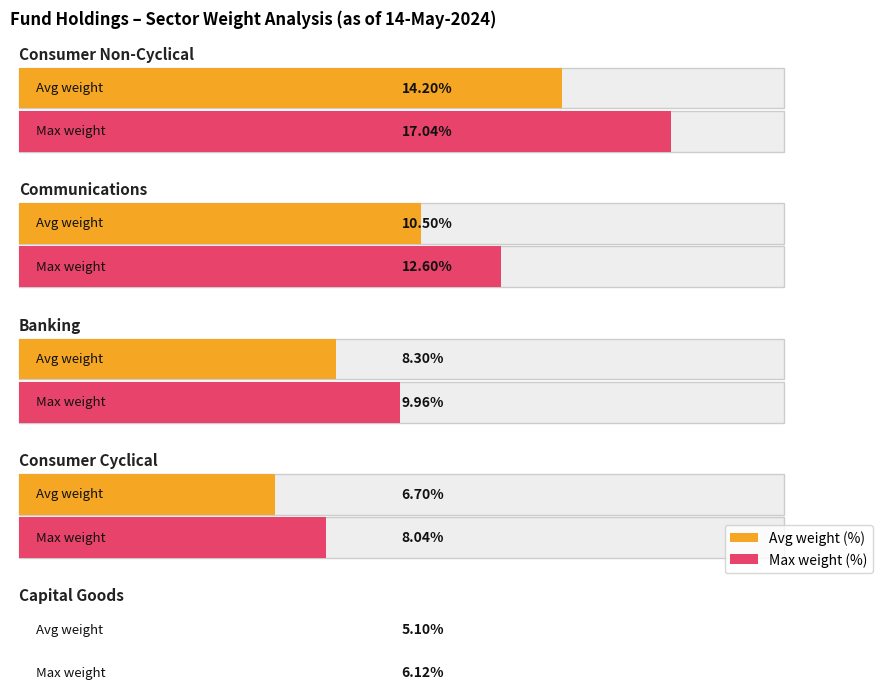

The value of Weight (%) at 16 is 0.4. True or false?

False